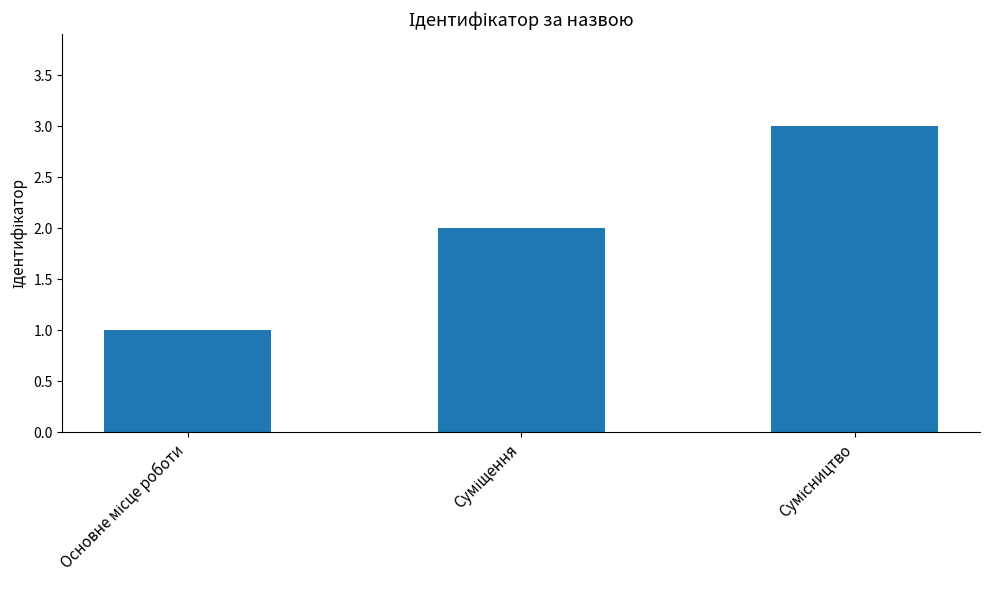

What is the minimum value shown in the chart?

1